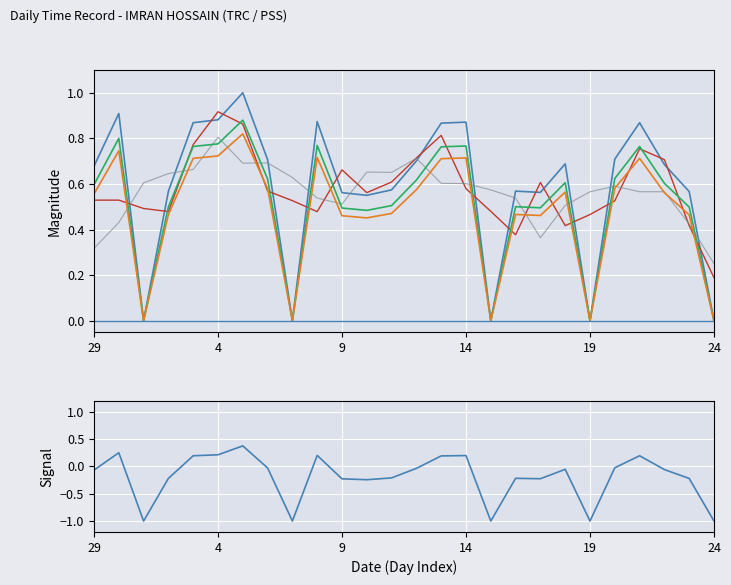

Reading left to right, transcribe all the data shown in this chart.

29=0.7	30=0.9	1=0.0	2=0.6	3=0.9	4=0.9	5=1.0	6=0.7	7=0.0	8=0.9	9=0.6	10=0.6	11=0.6	12=0.7	13=0.9	14=0.9	15=0.0	16=0.6	17=0.6	18=0.7	19=0.0	20=0.7	21=0.9	22=0.7	23=0.6	24=0.0